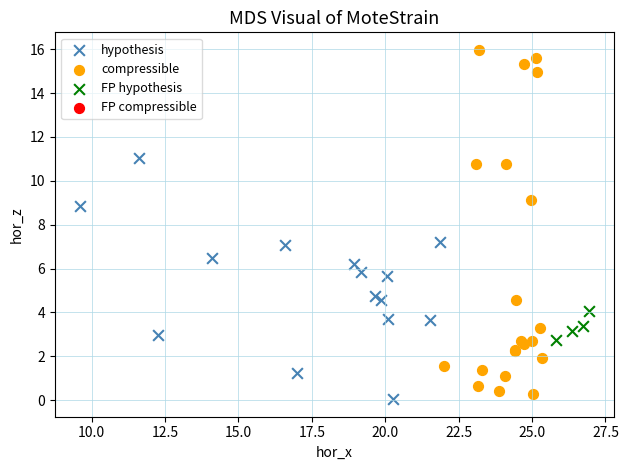

Which series has the largest Y range (max minus min)?

compressible